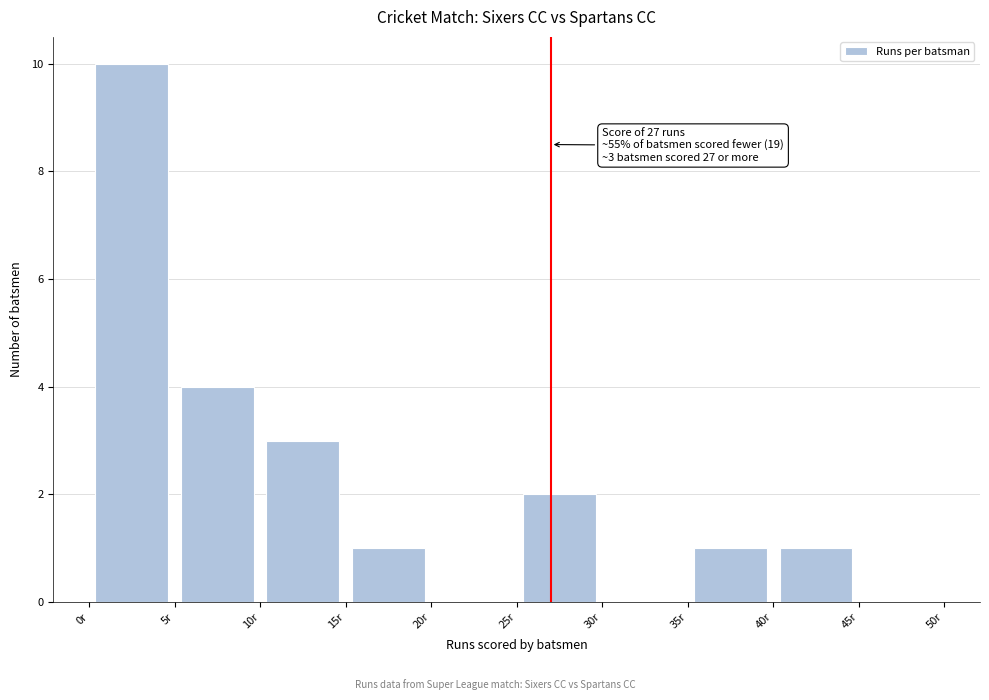

Which range on the x-axis has the tallest bar?

0 to 5